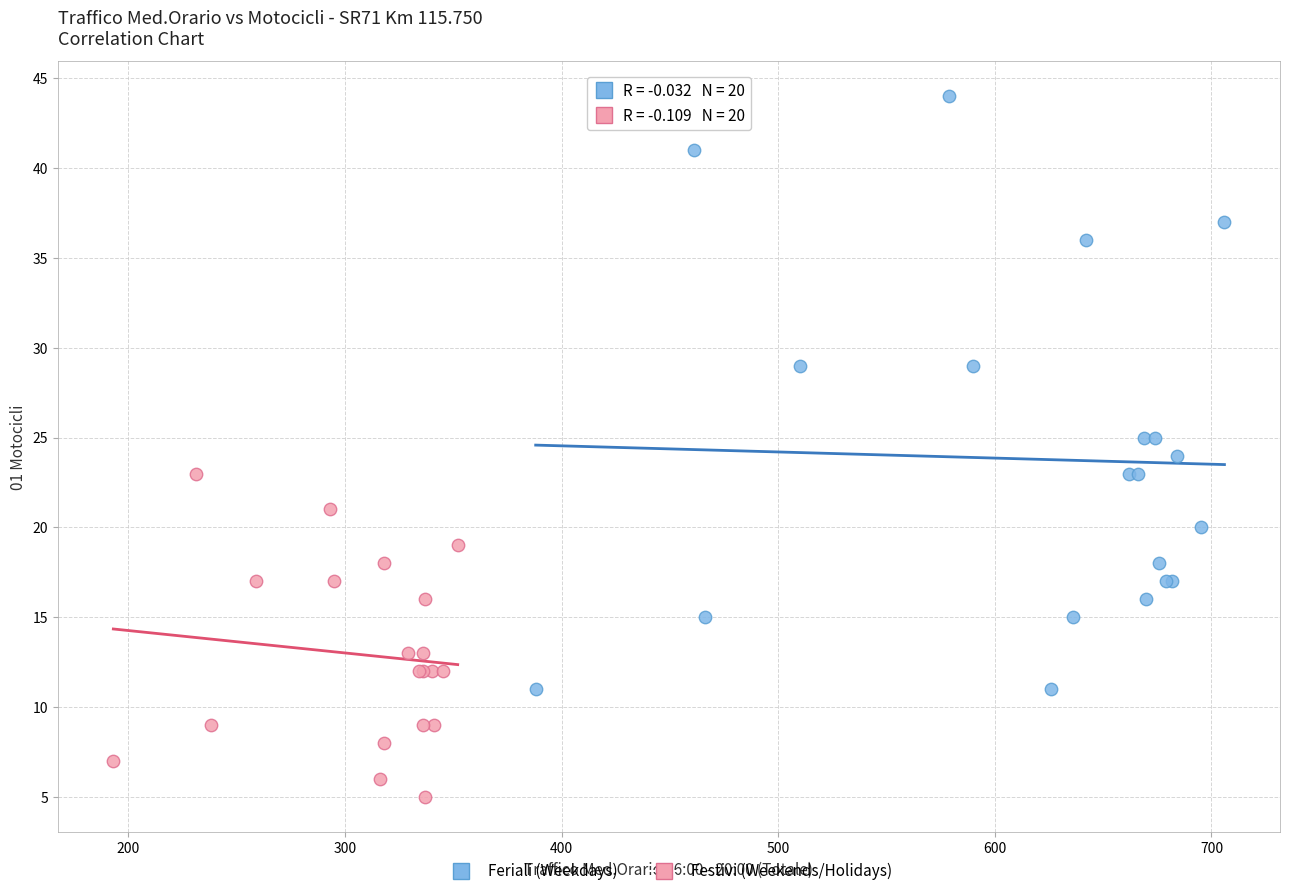

What are all the series names shown in the legend?

Feriali (Weekdays), Festivi (Weekends/Holidays)